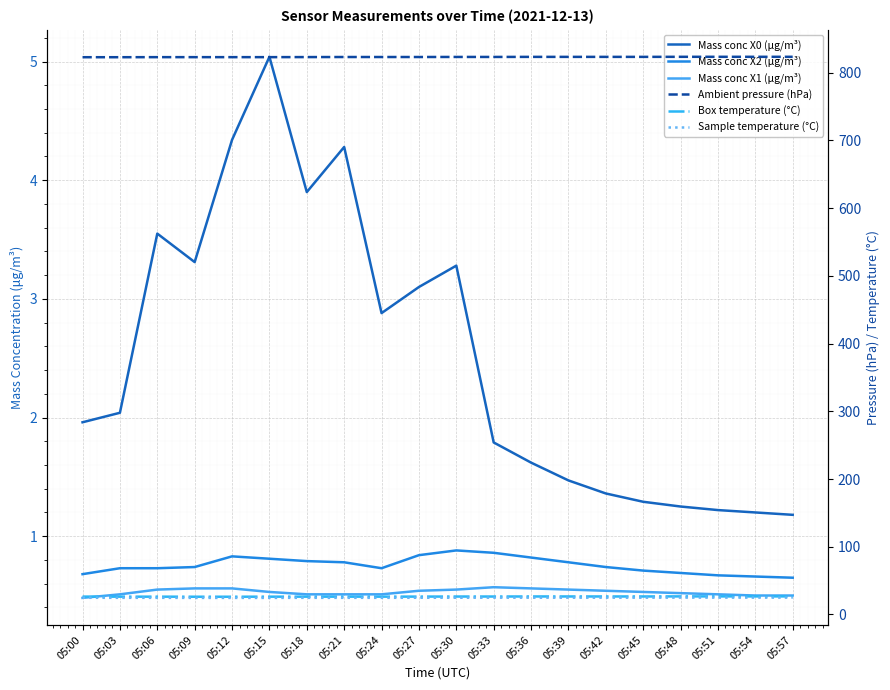

What is the spread (max minus min) of values at 05:54?

822.8